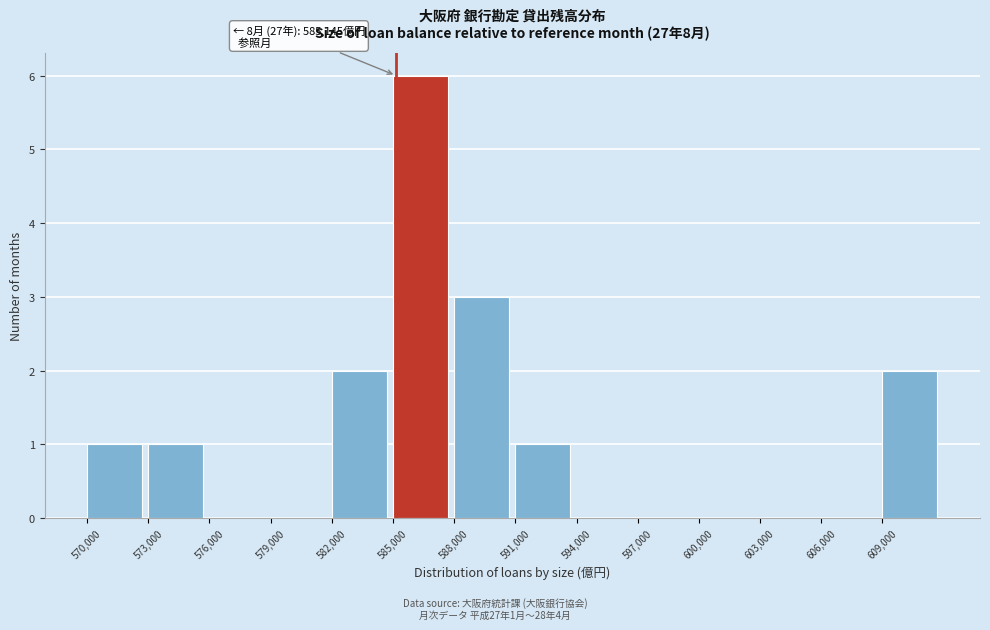

Over which range of the x-axis is the bar tallest?

585000 to 588000